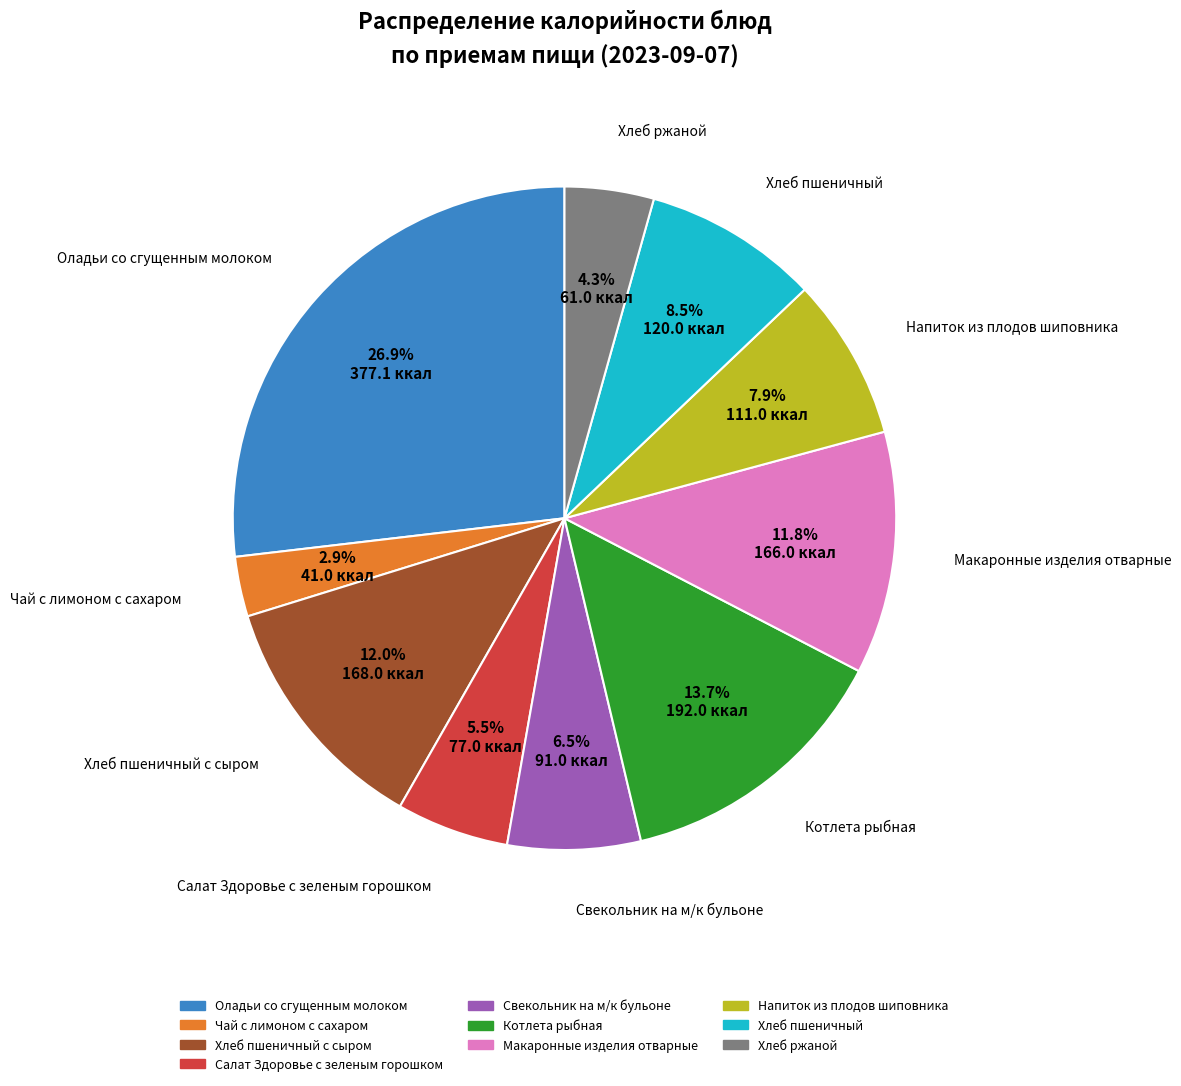

Is there any slice that represents more than half of the pie?

No